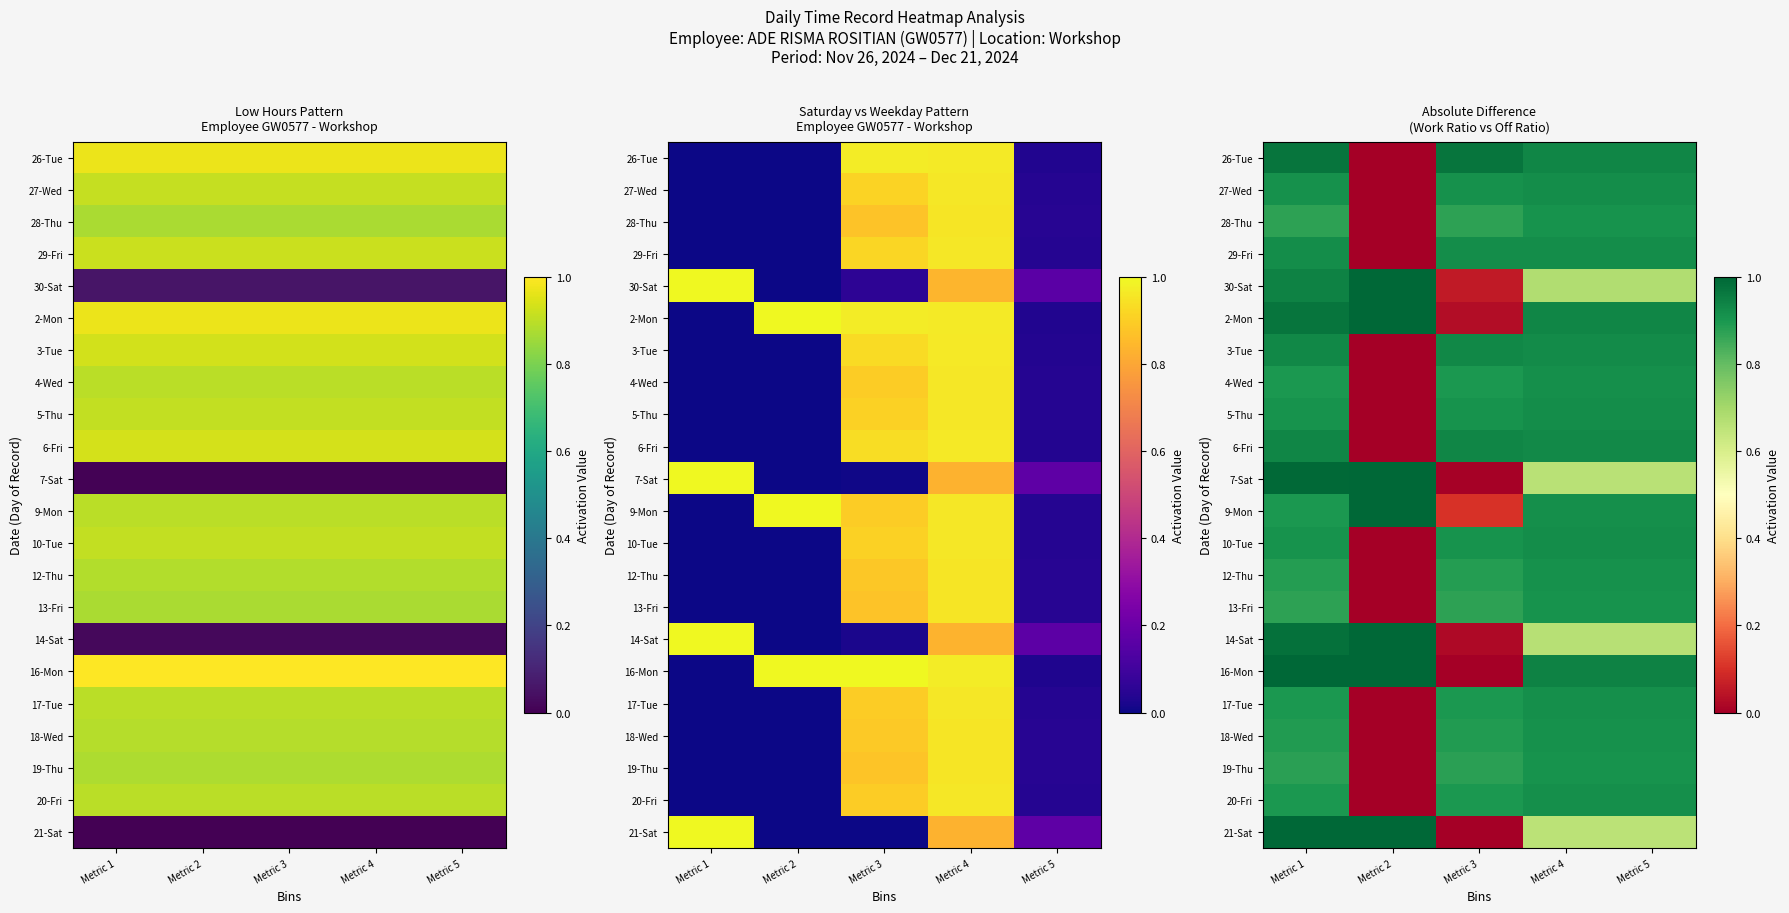

What is the spread (max minus min) of values at Metric 4?

0.3